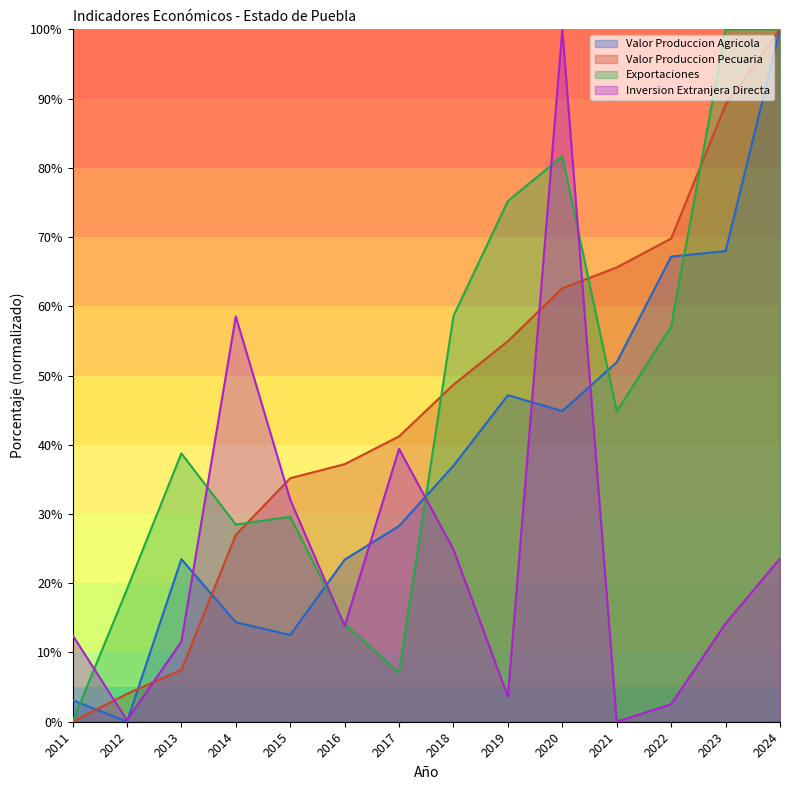

After their last crossing, which series has the higher values: Valor Produccion Pecuaria or Inversion Extranjera Directa?

Valor Produccion Pecuaria